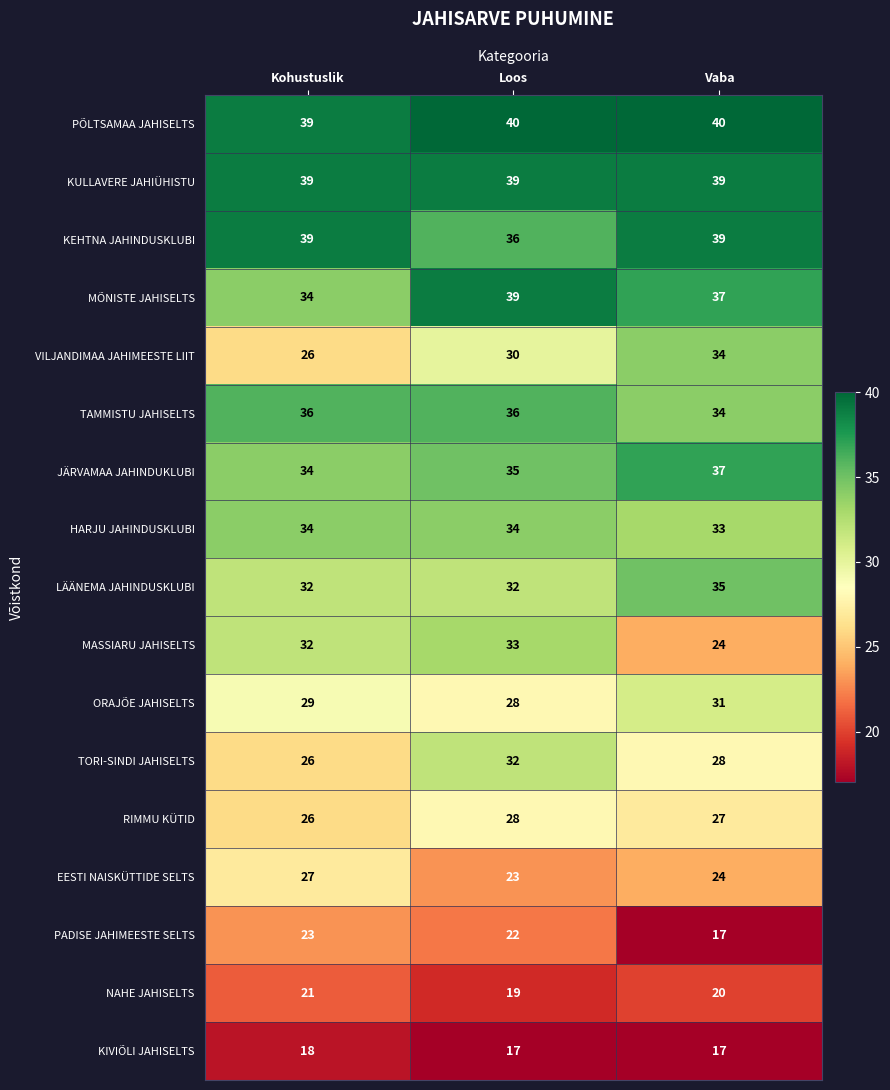

What is the minimum value shown in the chart?

17